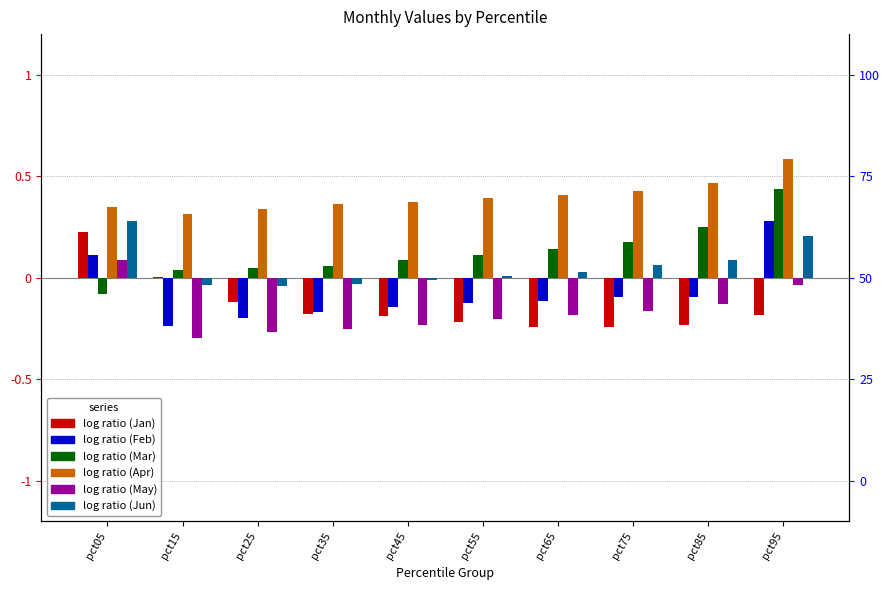

How many bars are there in total?

60